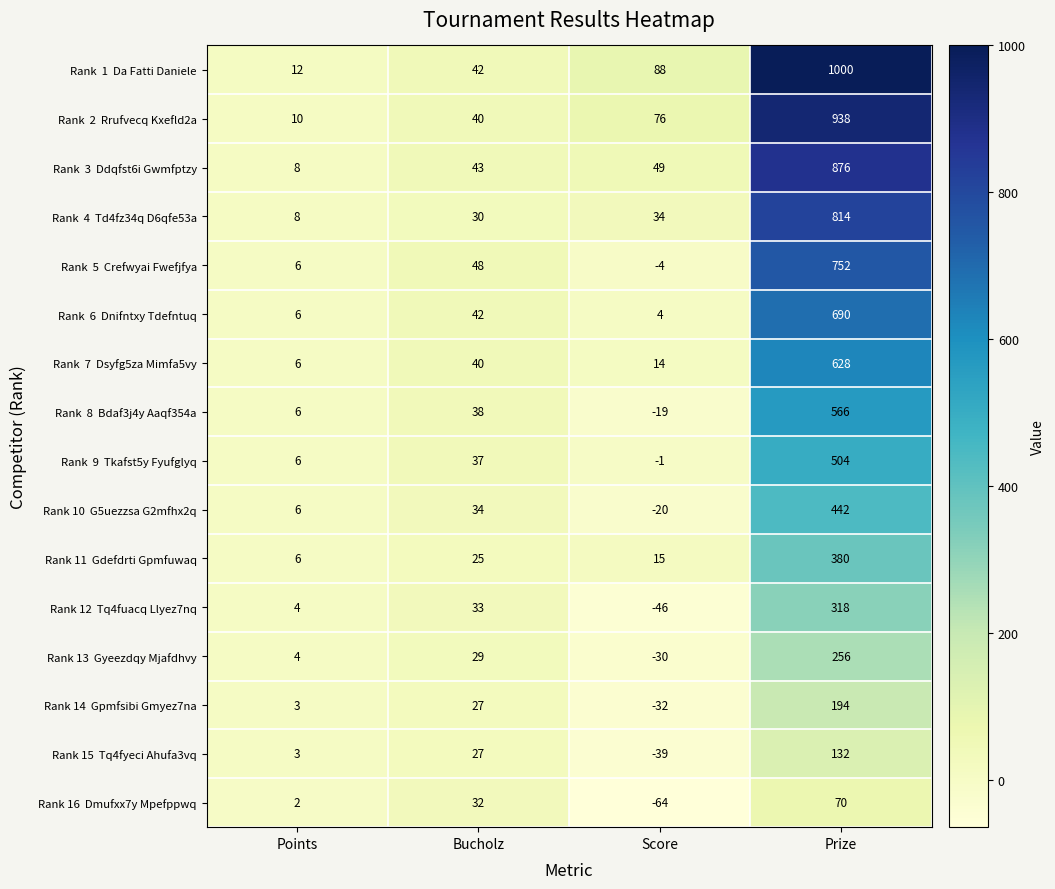

What is the spread (max minus min) of values at Bucholz?

23